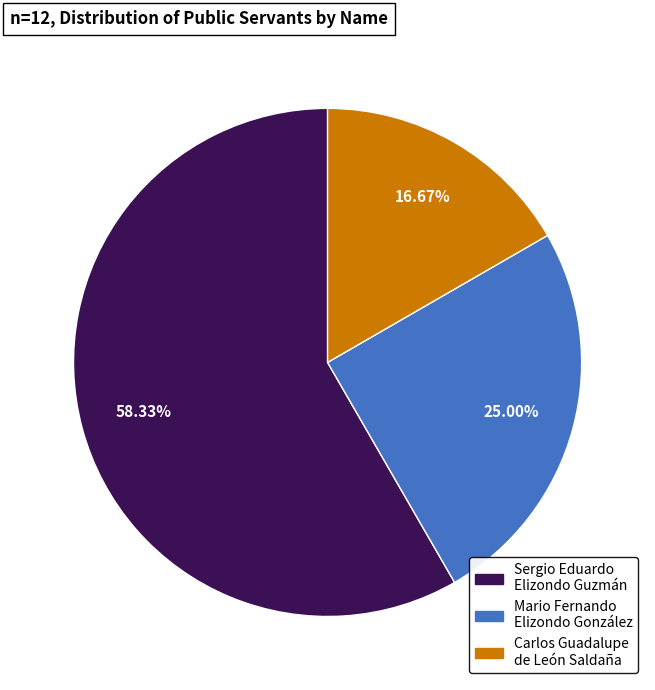

Which slice represents more than half of the pie?

Sergio Eduardo Elizondo Guzmán